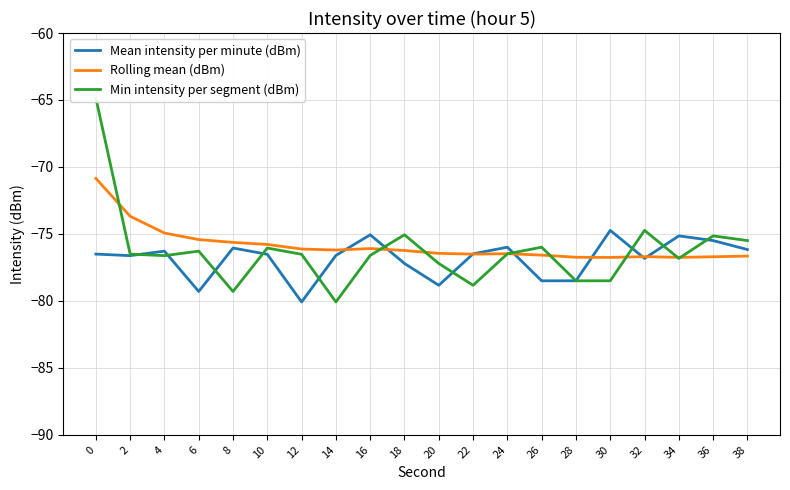

What is the average value of the Mean intensity per minute (dBm) series?

-76.8